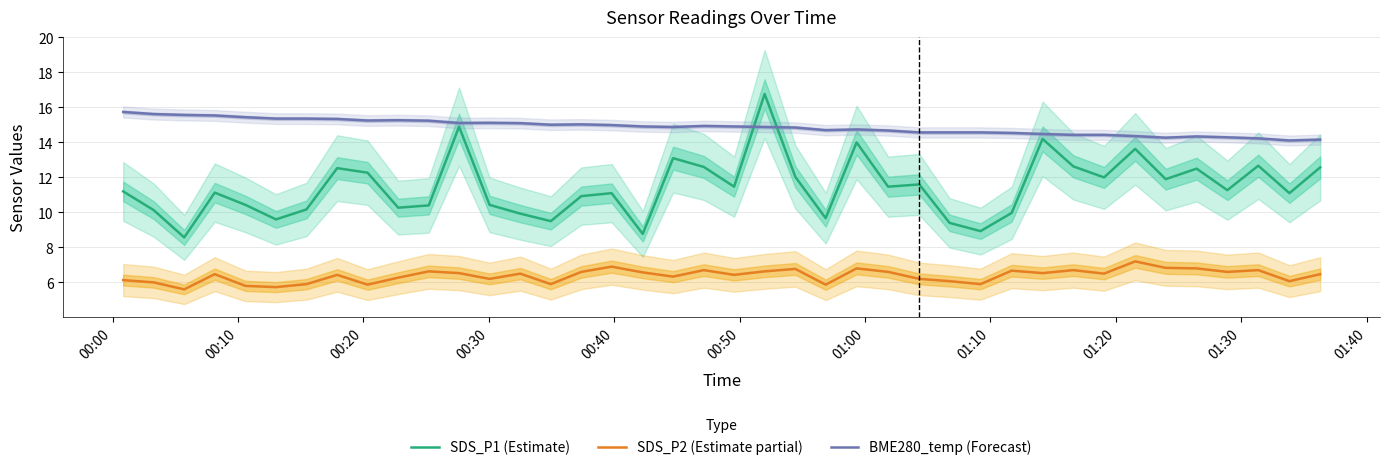

True or false: BME280_temp (Forecast) and SDS_P2 (Estimate partial) intersect in this chart.

False